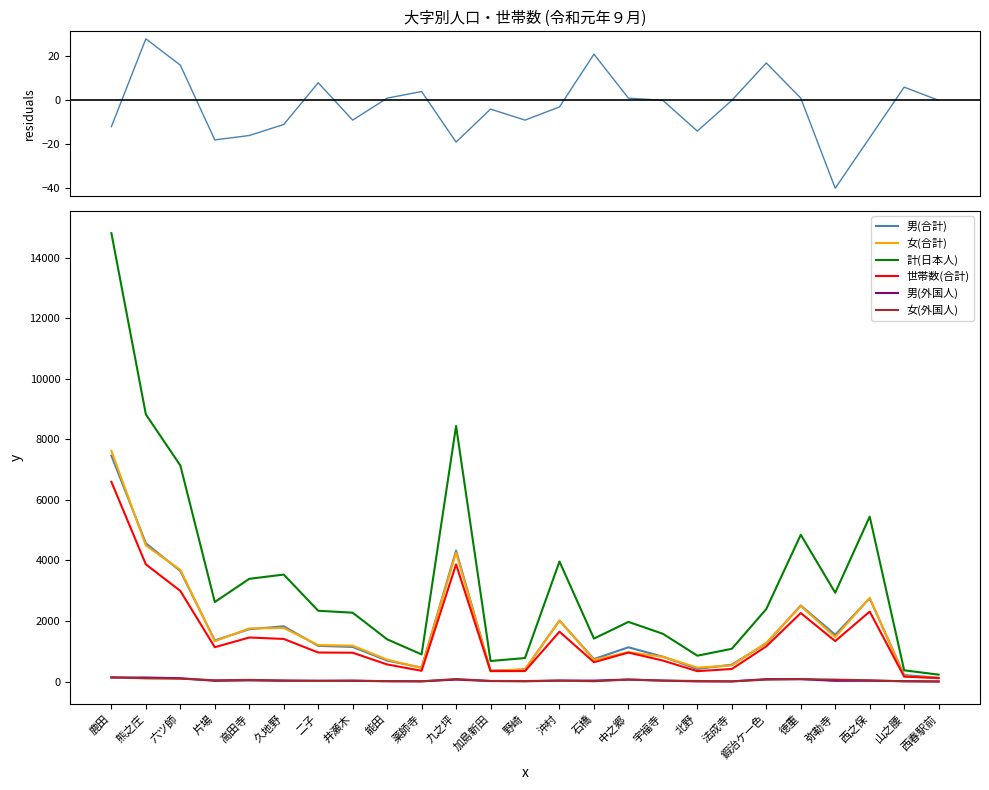

Rank the series by their maximum value, from highest to lowest.

計(日本人), 女(合計), 男(合計), 世帯数(合計), 女(外国人), 男(外国人)